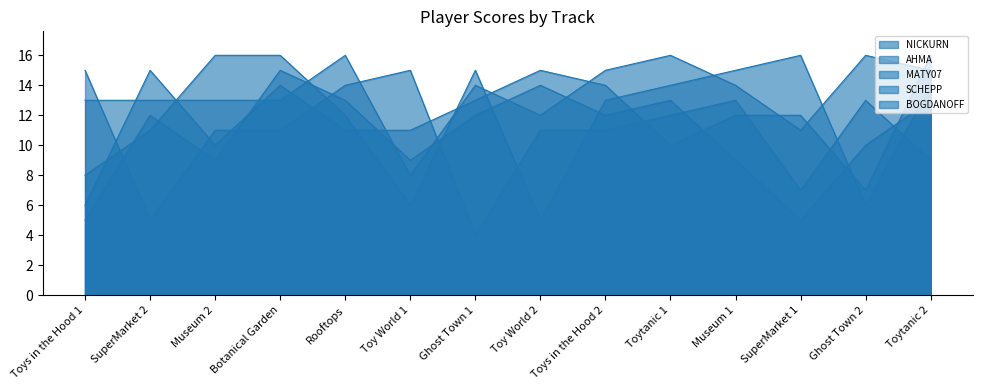

The value of MATY07 at Toytanic 2 is 16. True or false?

True